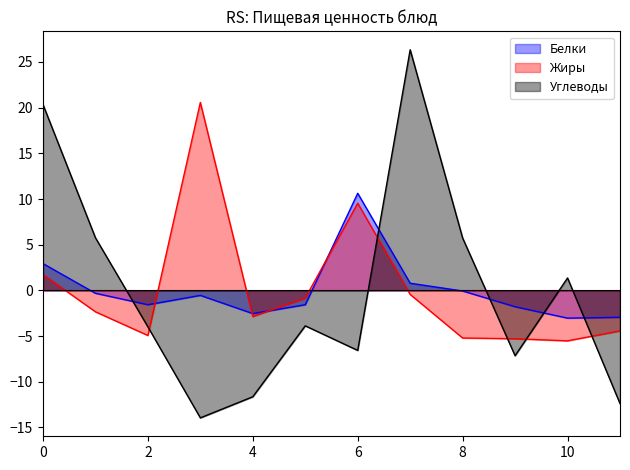

Which series has the widest spread of values?

Углеводы